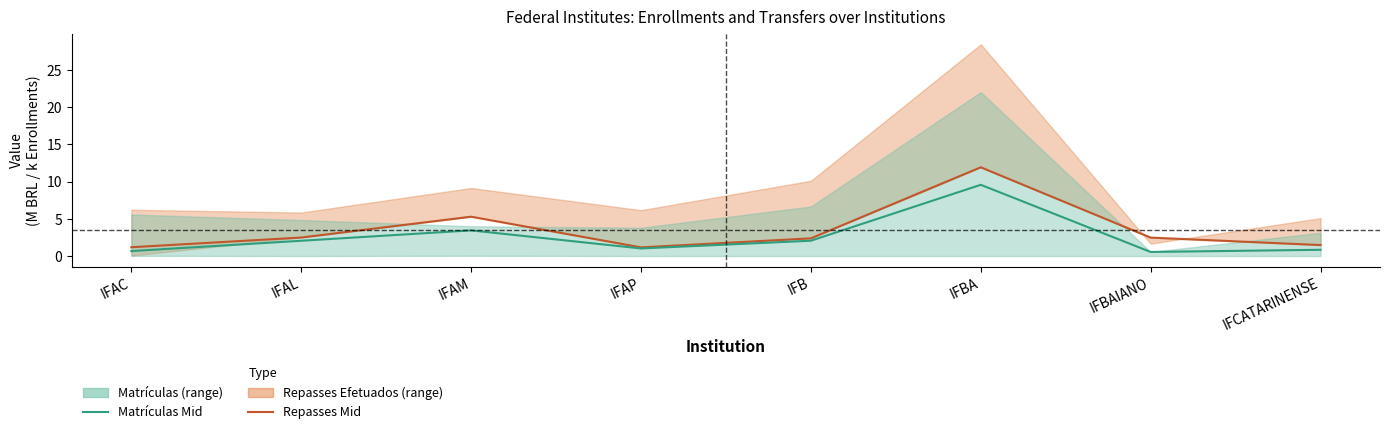

List the series in order of their peak value, highest first.

Repasses Mid, Matrículas Mid